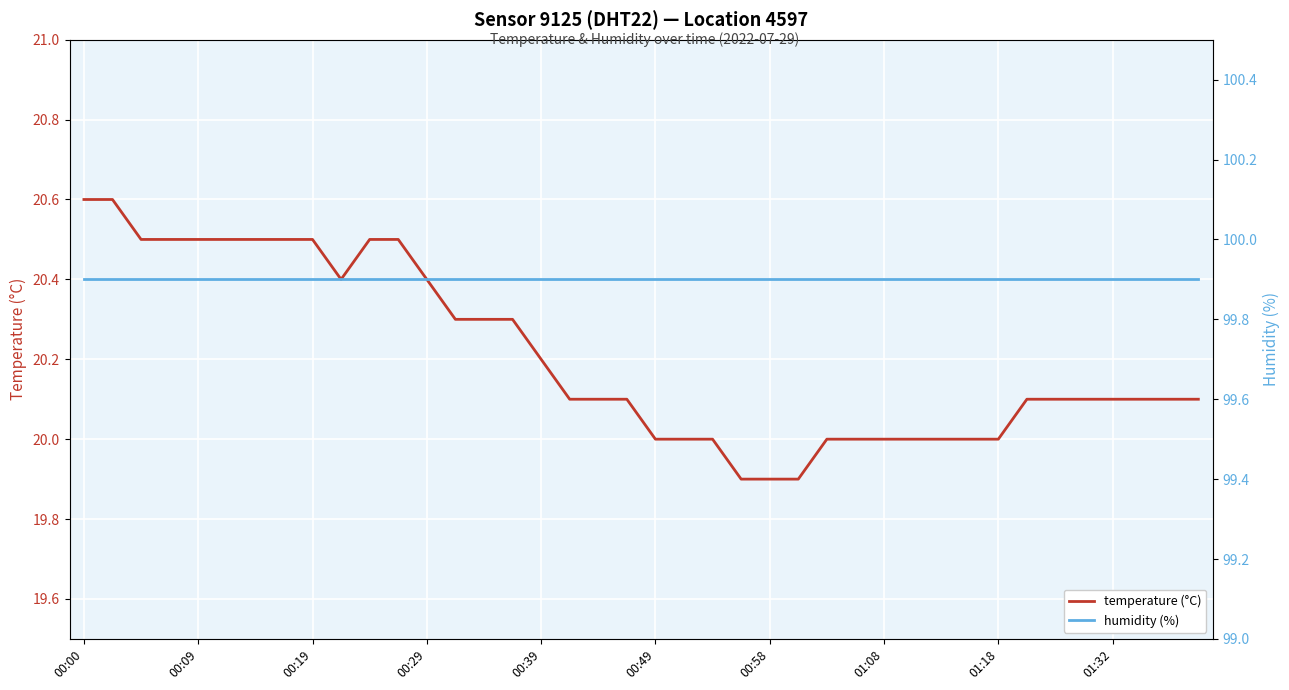

How many series are shown in this chart?

2